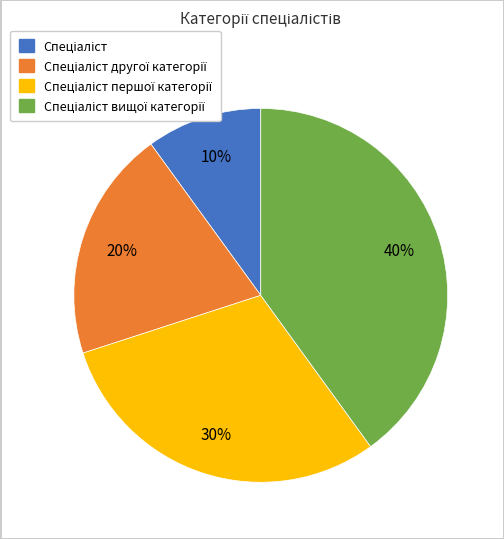

To the nearest percent, what is the difference between the largest and smallest slice percentages?

30%